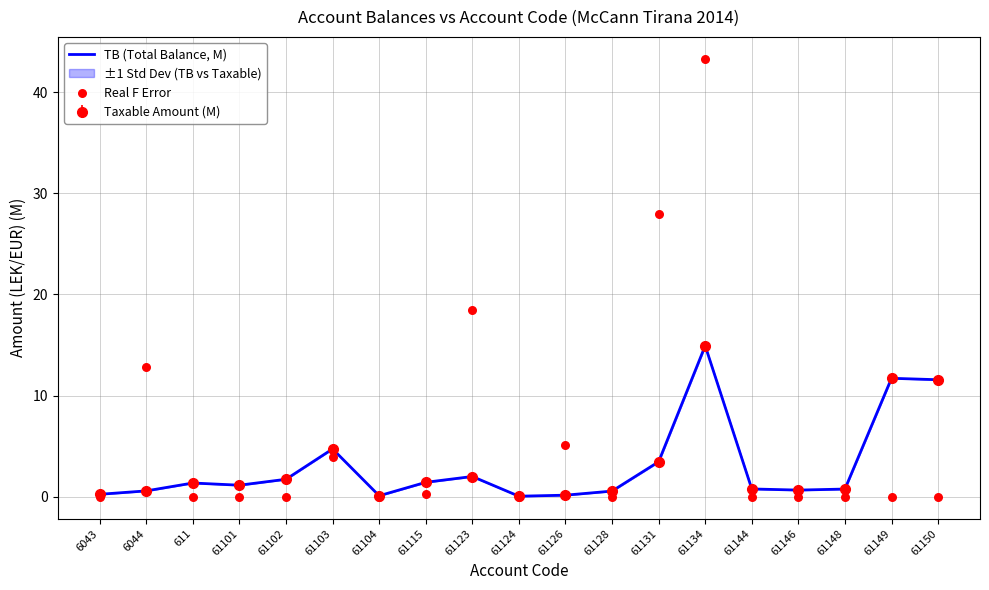

At which category is the sum across all series the highest?

61134